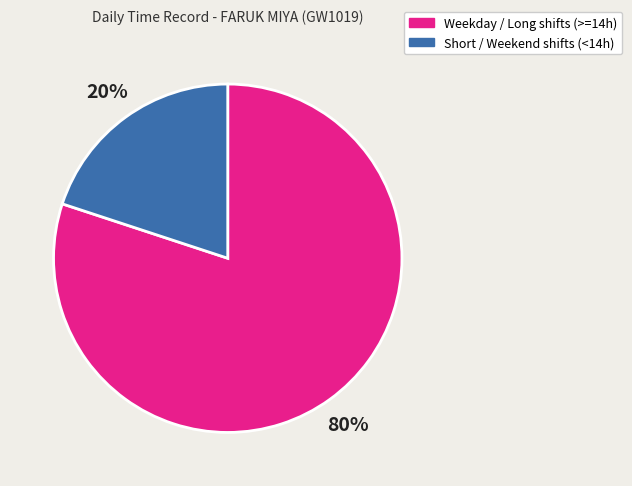

Is there a majority slice in this chart?

Yes